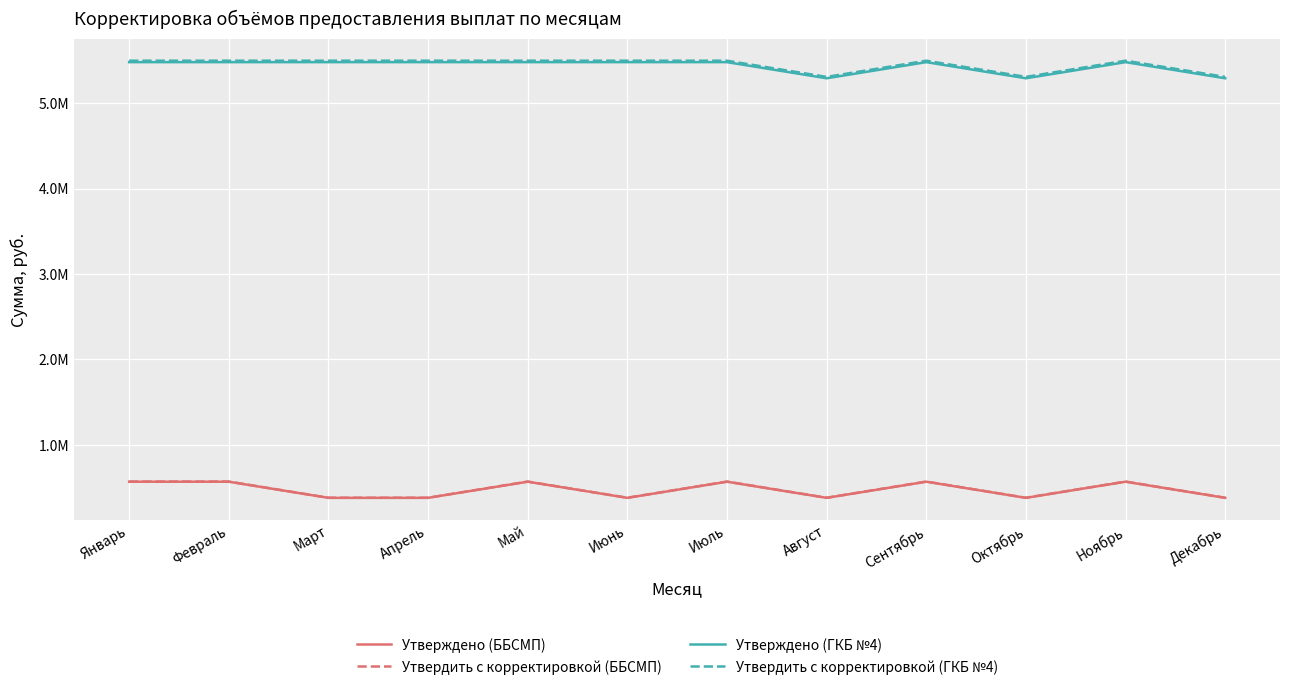

What are all the series names shown in the legend?

Утверждено (ББСМП), Утвердить с корректировкой (ББСМП), Утверждено (ГКБ №4), Утвердить с корректировкой (ГКБ №4)